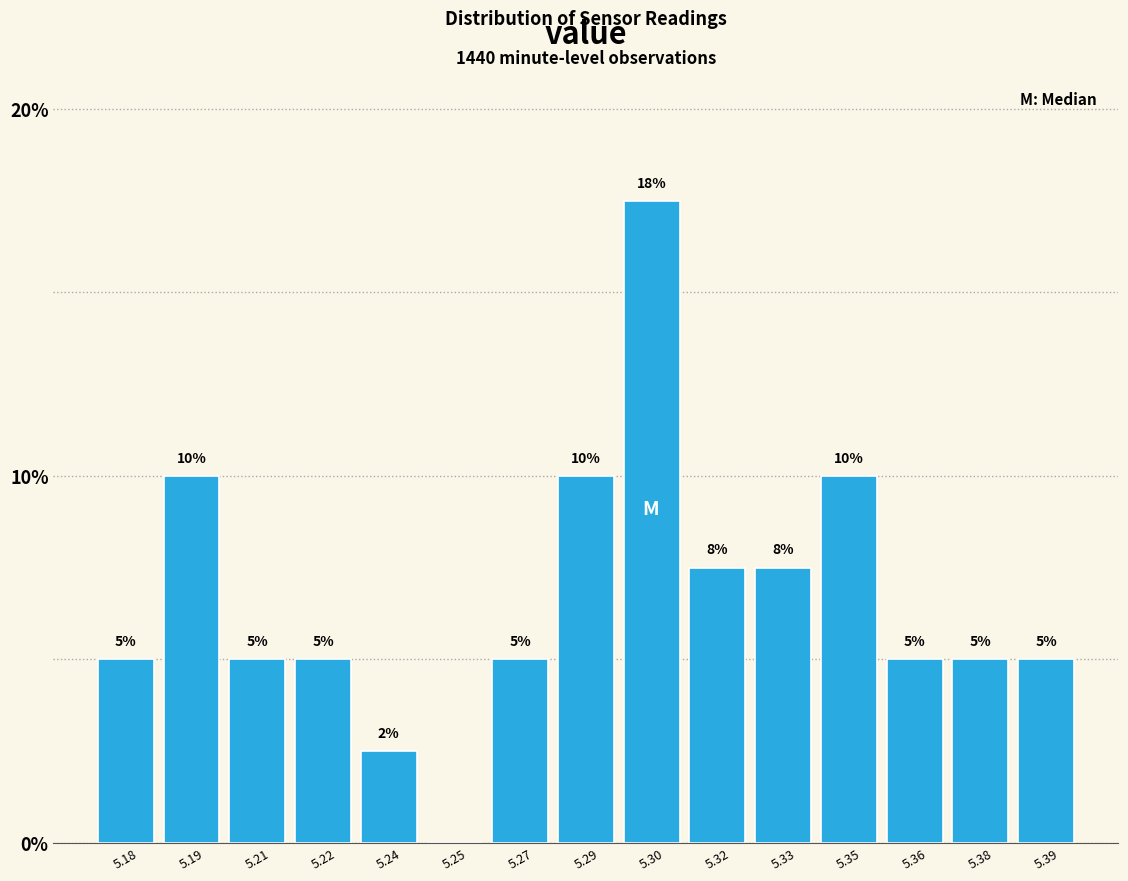

What is the change in value from 5.19 to 5.22?

-5.0